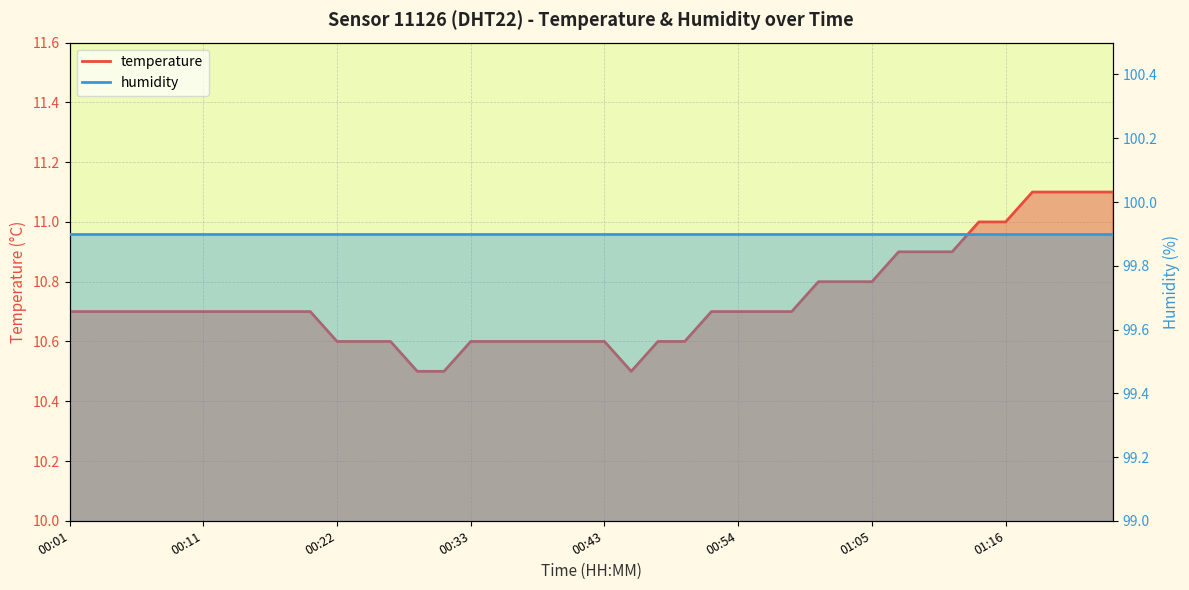

Is it true that the value at 01:01 is 10.8?

True